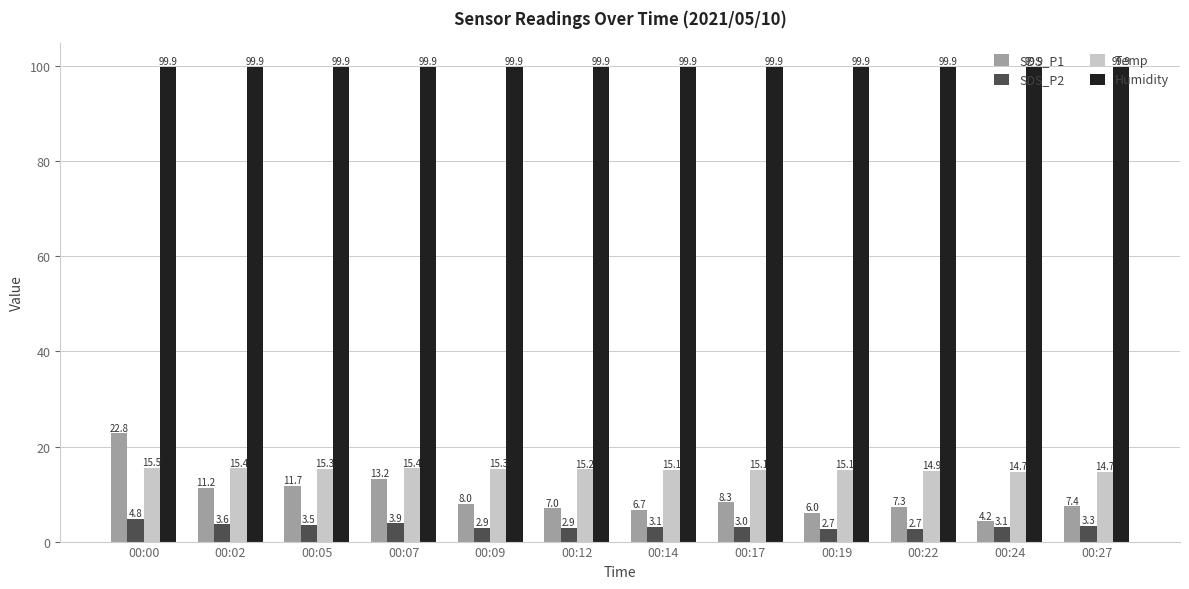

What value does the Temp series have at 00:12?

15.2